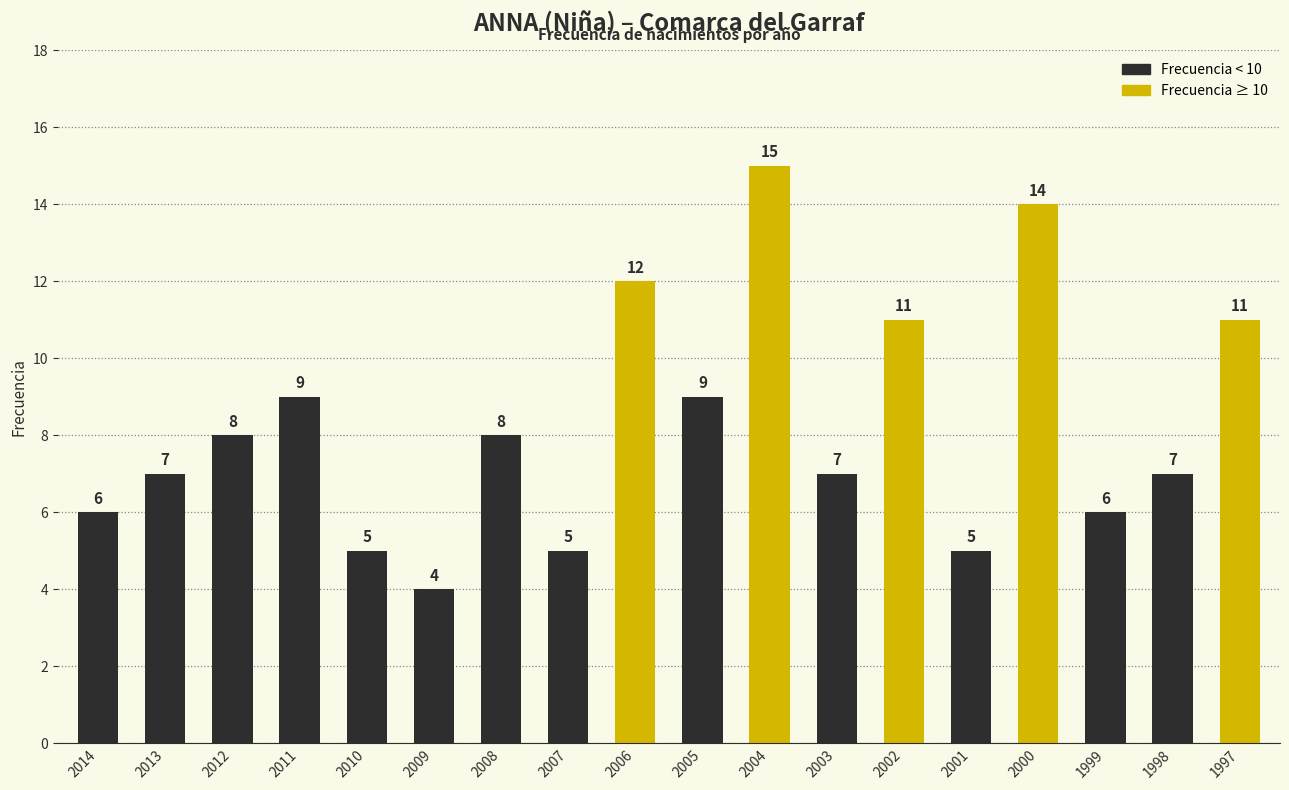

True or false: the data shows 11 at 1997.

True